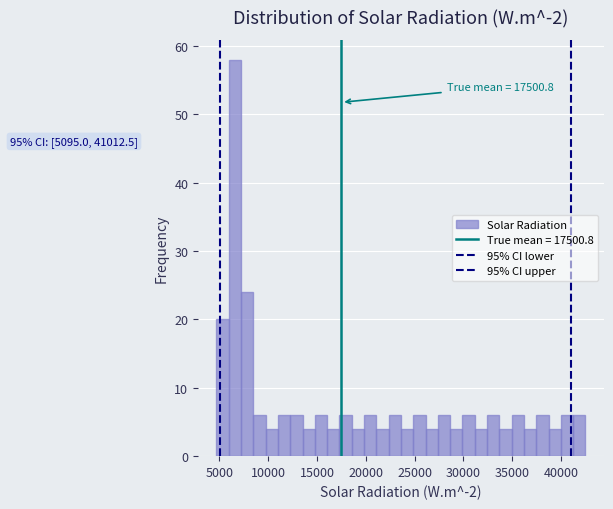

Read against the x-axis, roughly where is the centre of the tallest bar?

6500